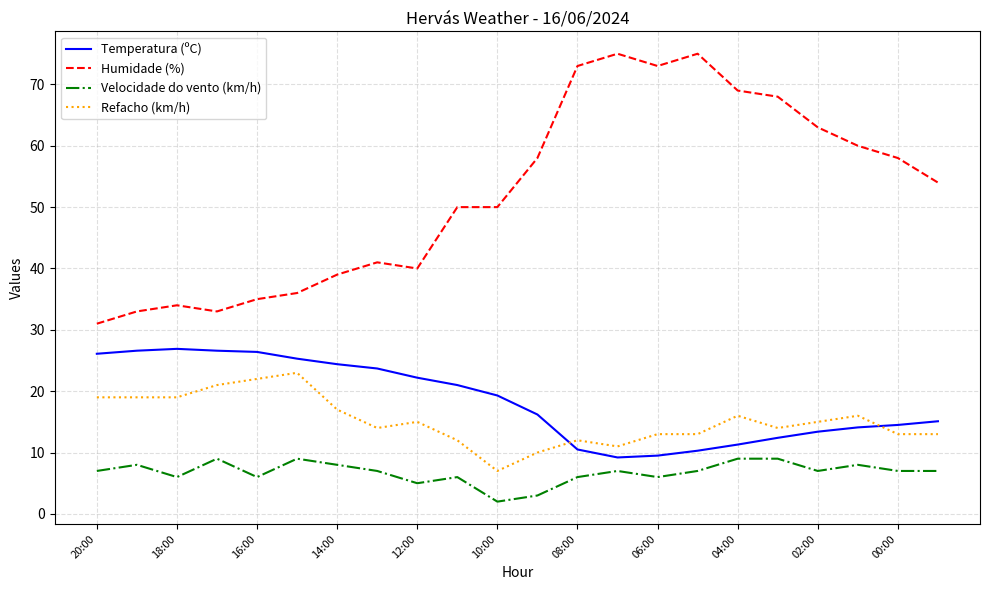

True or false: Temperatura (ºC) and Refacho (km/h) intersect in this chart.

True